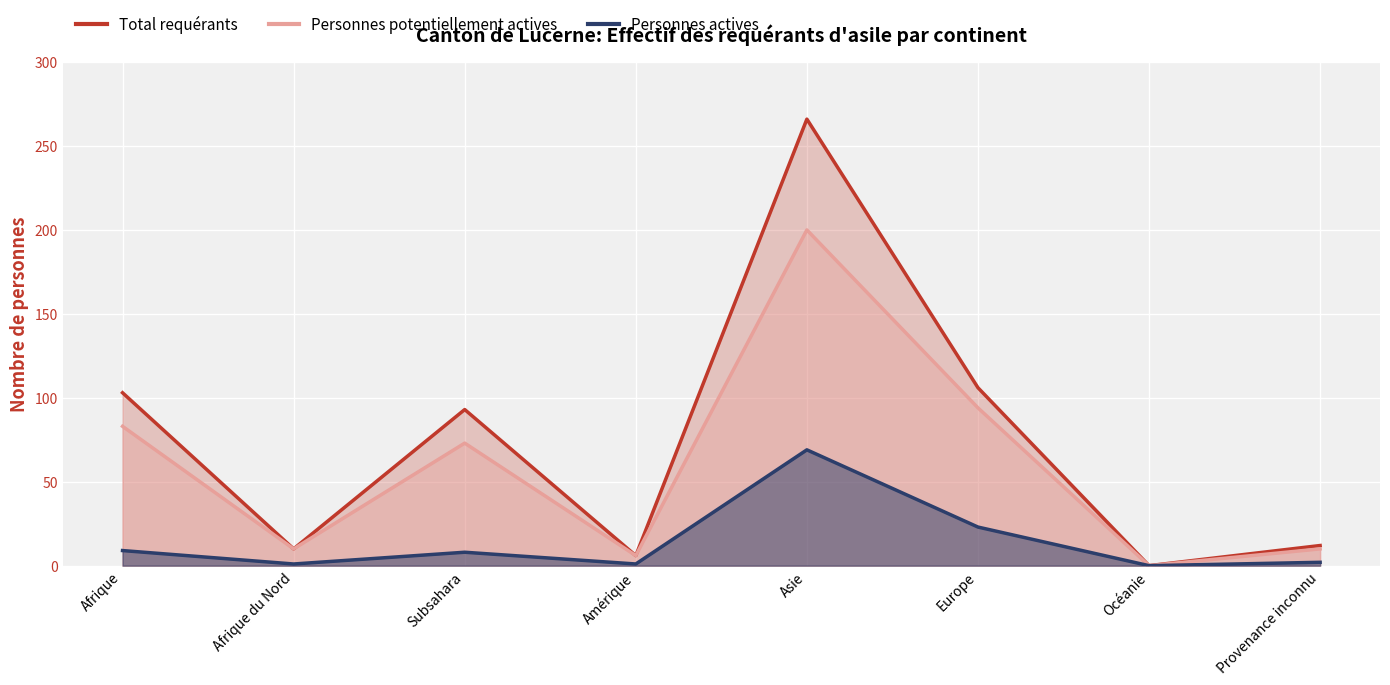

What is the label of the 7th point from the left?

Océanie